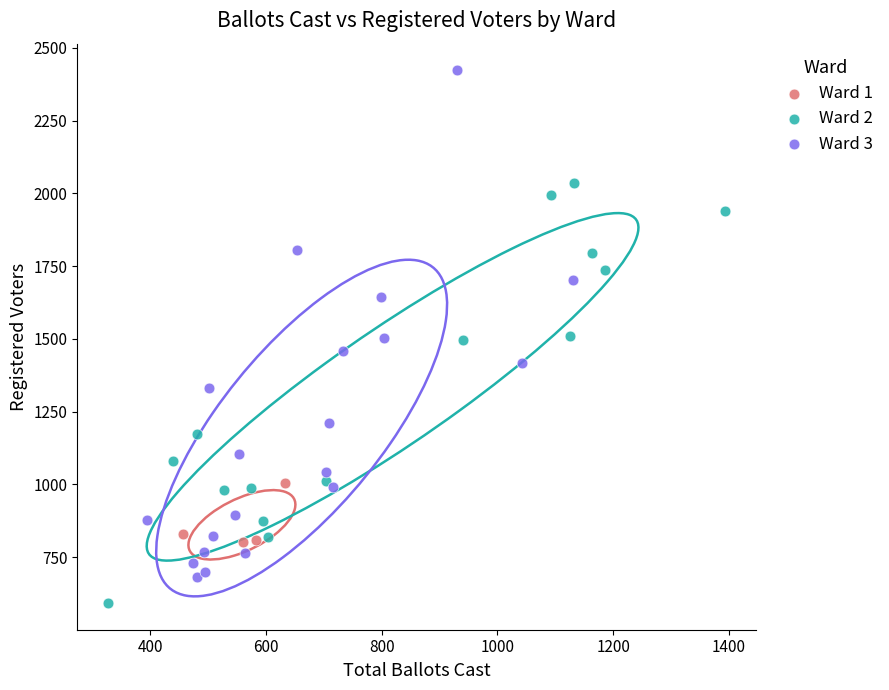

Which series contains the highest Y value?

Ward 3